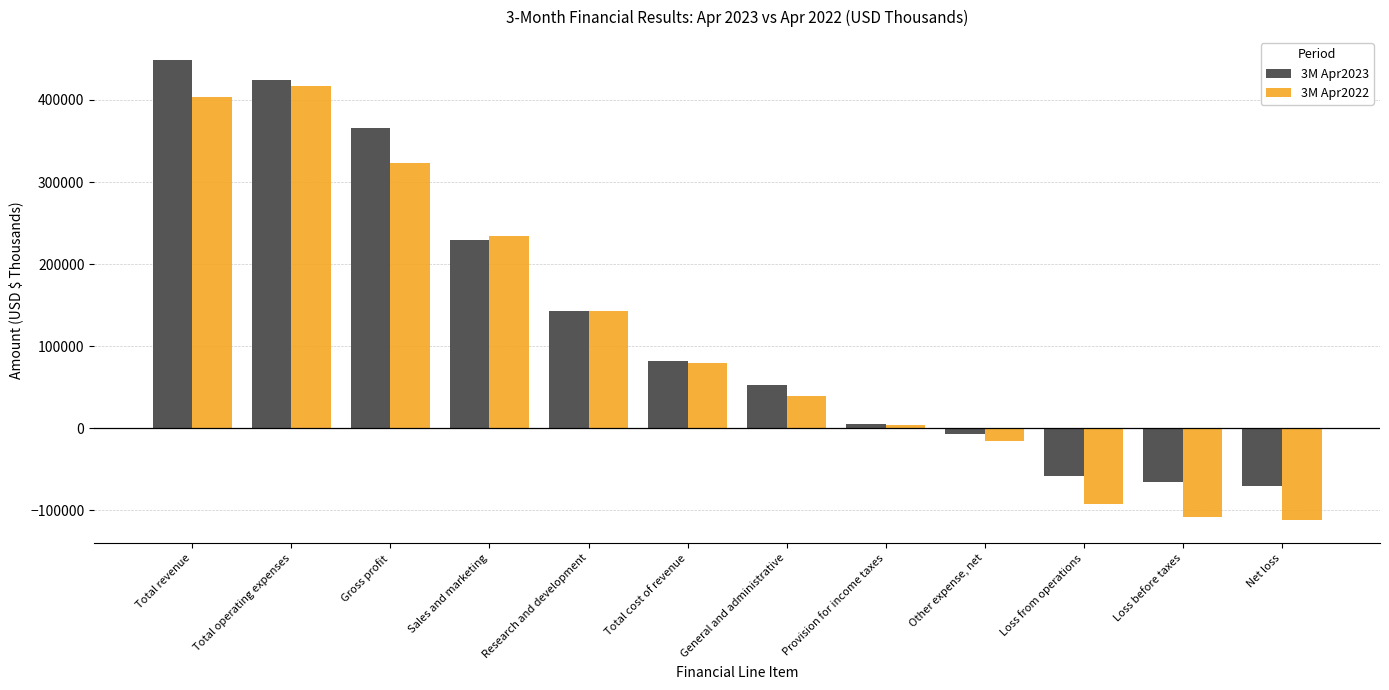

Reading left to right, extract all data points from this chart.

3M Apr2023: Total revenue=448581	Total operating expenses=424792	Gross profit=366152	Sales and marketing=229261	Research and development=143016	Total cost of revenue=82429	General and administrative=52515	Provision for income taxes=5161	Other expense, net=-7168	Loss from operations=-58640	Loss before taxes=-65808	Net loss=-70969
3M Apr2022: Total revenue=403658	Total operating expenses=416509	Gross profit=323809	Sales and marketing=234623	Research and development=142334	Total cost of revenue=79849	General and administrative=39552	Provision for income taxes=3611	Other expense, net=-15676	Loss from operations=-92700	Loss before taxes=-108376	Net loss=-111987